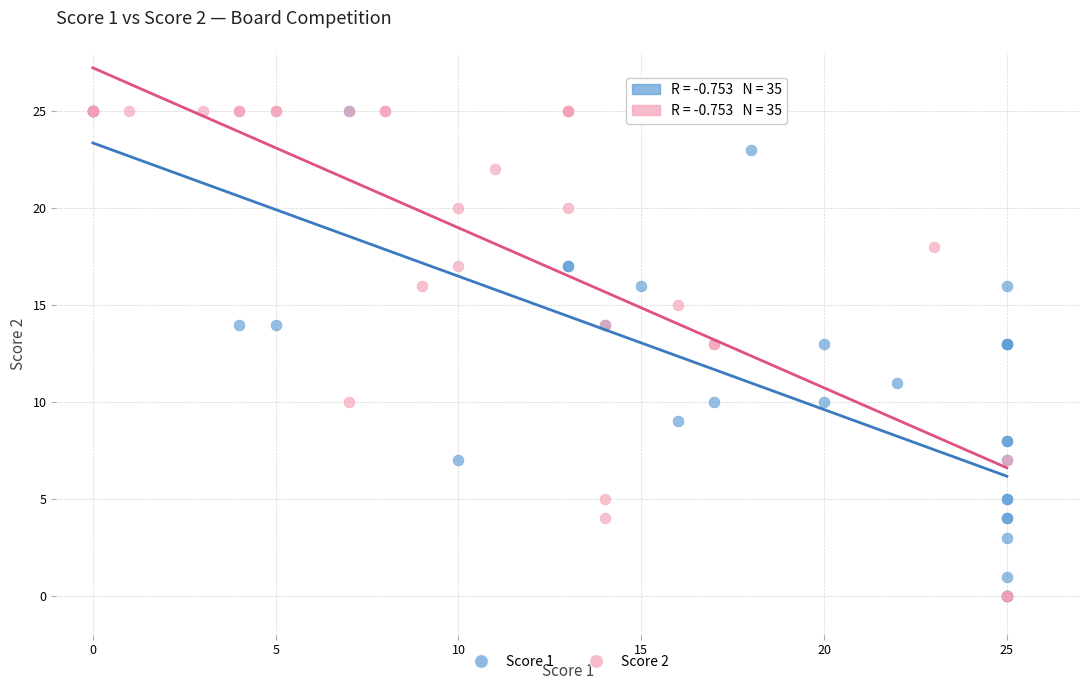

What are all the series names shown in the legend?

Score 1, Score 2